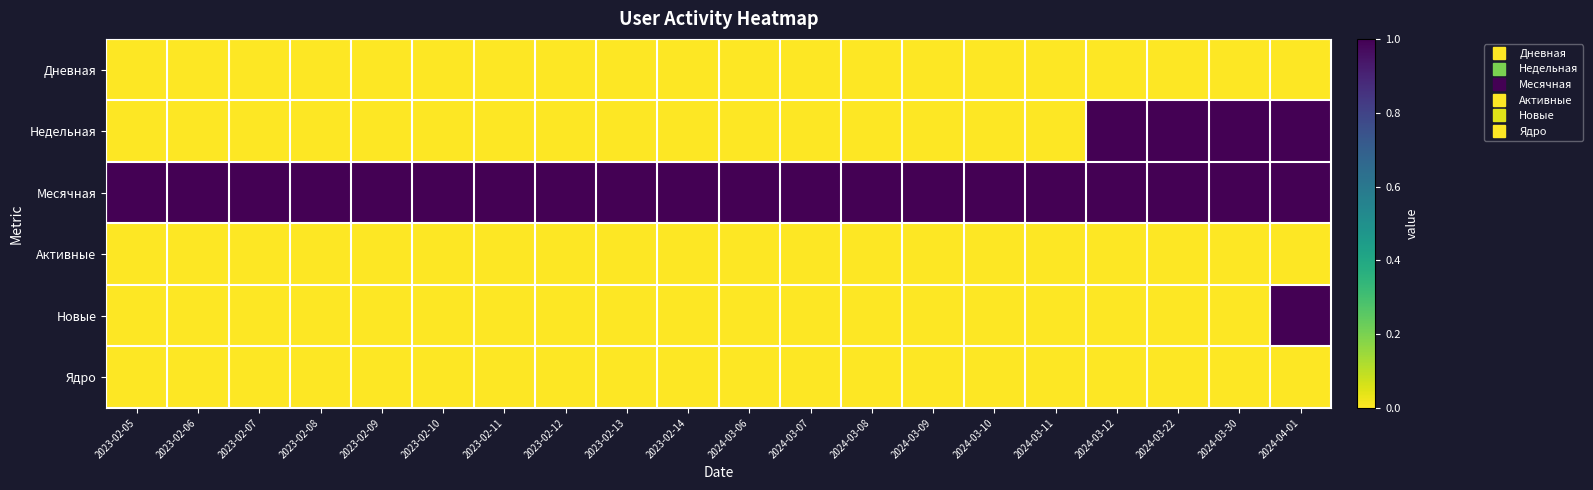

Reading left to right, list all the values displayed in this chart.

Дневная: 2023-02-05=0	2023-02-06=0	2023-02-07=0	2023-02-08=0	2023-02-09=0	2023-02-10=0	2023-02-11=0	2023-02-12=0	2023-02-13=0	2023-02-14=0	2024-03-06=0	2024-03-07=0	2024-03-08=0	2024-03-09=0	2024-03-10=0	2024-03-11=0	2024-03-12=0	2024-03-22=0	2024-03-30=0	2024-04-01=0
Недельная: 2023-02-05=0	2023-02-06=0	2023-02-07=0	2023-02-08=0	2023-02-09=0	2023-02-10=0	2023-02-11=0	2023-02-12=0	2023-02-13=0	2023-02-14=0	2024-03-06=0	2024-03-07=0	2024-03-08=0	2024-03-09=0	2024-03-10=0	2024-03-11=0	2024-03-12=1	2024-03-22=1	2024-03-30=1	2024-04-01=1
Месячная: 2023-02-05=1	2023-02-06=1	2023-02-07=1	2023-02-08=1	2023-02-09=1	2023-02-10=1	2023-02-11=1	2023-02-12=1	2023-02-13=1	2023-02-14=1	2024-03-06=1	2024-03-07=1	2024-03-08=1	2024-03-09=1	2024-03-10=1	2024-03-11=1	2024-03-12=1	2024-03-22=1	2024-03-30=1	2024-04-01=1
Активные: 2023-02-05=0	2023-02-06=0	2023-02-07=0	2023-02-08=0	2023-02-09=0	2023-02-10=0	2023-02-11=0	2023-02-12=0	2023-02-13=0	2023-02-14=0	2024-03-06=0	2024-03-07=0	2024-03-08=0	2024-03-09=0	2024-03-10=0	2024-03-11=0	2024-03-12=0	2024-03-22=0	2024-03-30=0	2024-04-01=0
Новые: 2023-02-05=0	2023-02-06=0	2023-02-07=0	2023-02-08=0	2023-02-09=0	2023-02-10=0	2023-02-11=0	2023-02-12=0	2023-02-13=0	2023-02-14=0	2024-03-06=0	2024-03-07=0	2024-03-08=0	2024-03-09=0	2024-03-10=0	2024-03-11=0	2024-03-12=0	2024-03-22=0	2024-03-30=0	2024-04-01=1
Ядро: 2023-02-05=0	2023-02-06=0	2023-02-07=0	2023-02-08=0	2023-02-09=0	2023-02-10=0	2023-02-11=0	2023-02-12=0	2023-02-13=0	2023-02-14=0	2024-03-06=0	2024-03-07=0	2024-03-08=0	2024-03-09=0	2024-03-10=0	2024-03-11=0	2024-03-12=0	2024-03-22=0	2024-03-30=0	2024-04-01=0